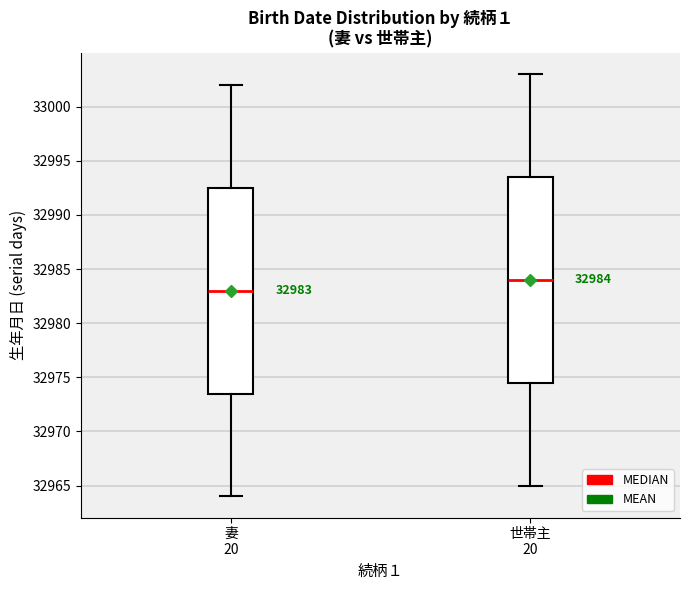

Which box's median line is the highest?

世帯主 20